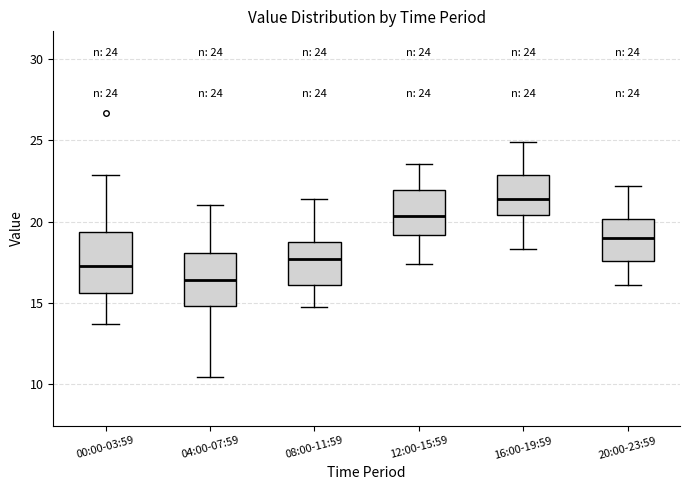

Which box's median line is the lowest?

04:00-07:59